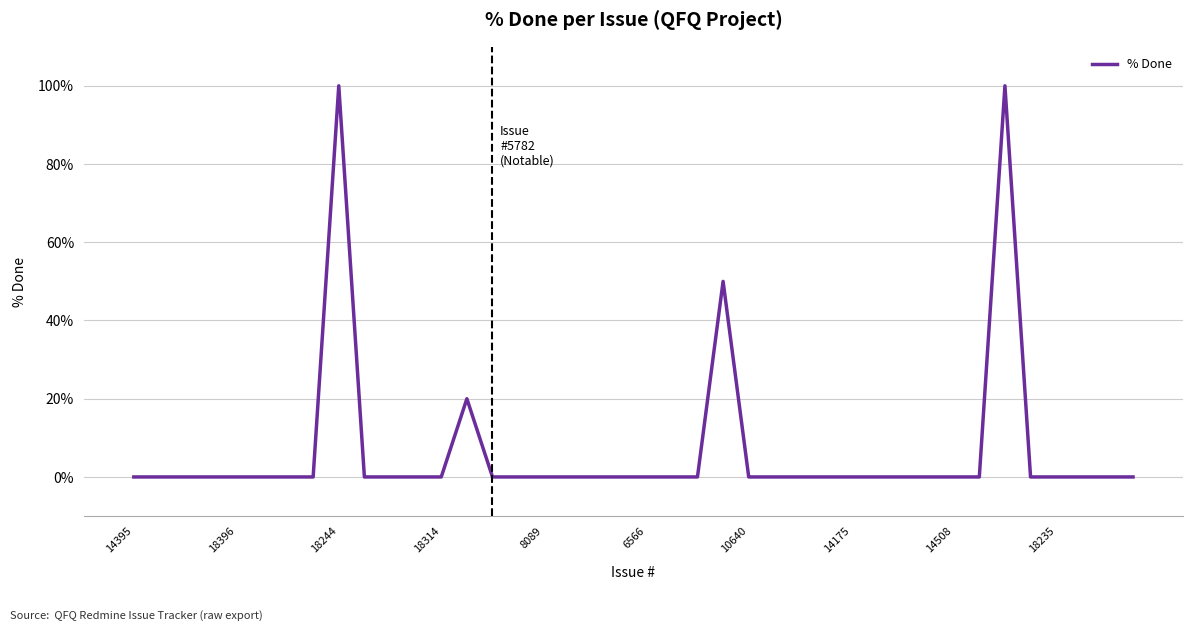

Reading right to left, transcribe all the data shown in this chart.

0	0	0	0	0	100	0	0	0	0	0	0	0	0	0	0	50	0	0	0	0	0	0	0	0	0	20	0	0	0	0	100	0	0	0	0	0	0	0	0